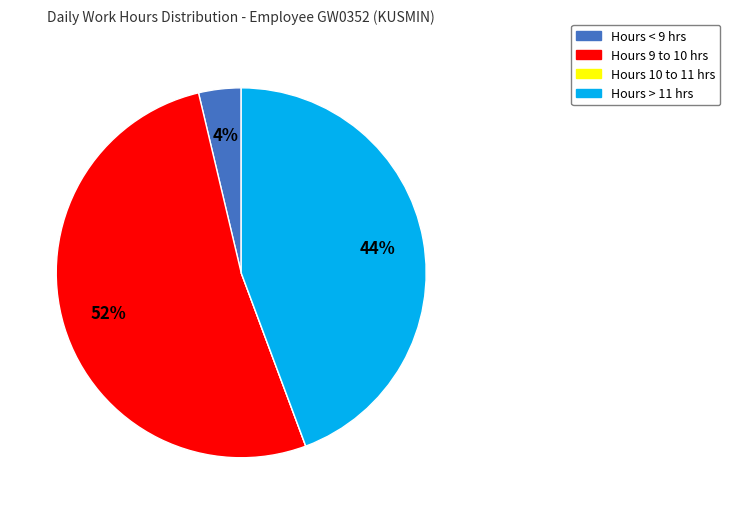

Is there any slice that represents more than half of the pie?

Yes